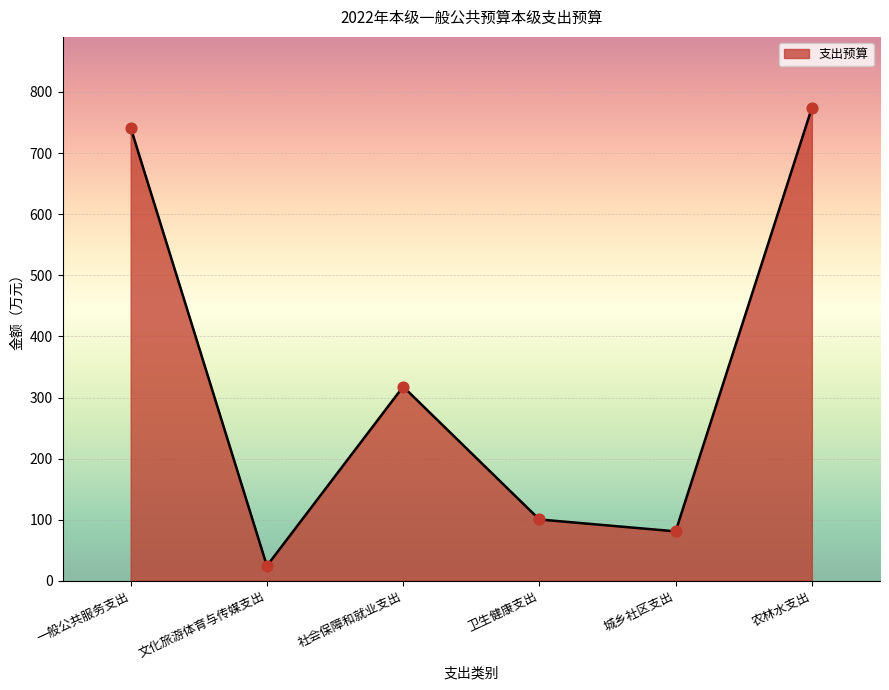

What is the change in value from 文化旅游体育与传媒支出 to 社会保障和就业支出?

+293.3